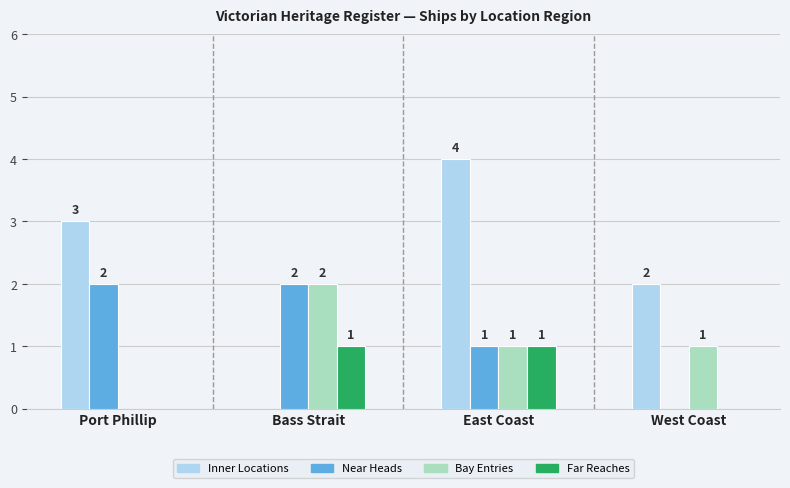

At which category is the sum across all series the highest?

East Coast